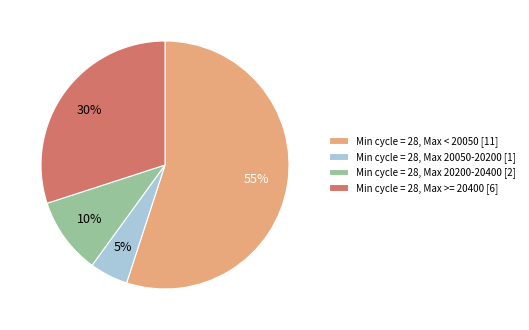

Combined, do Min cycle = 28, Max < 20050 [11] and Min cycle = 28, Max 20050-20200 [1] account for over 50%?

Yes